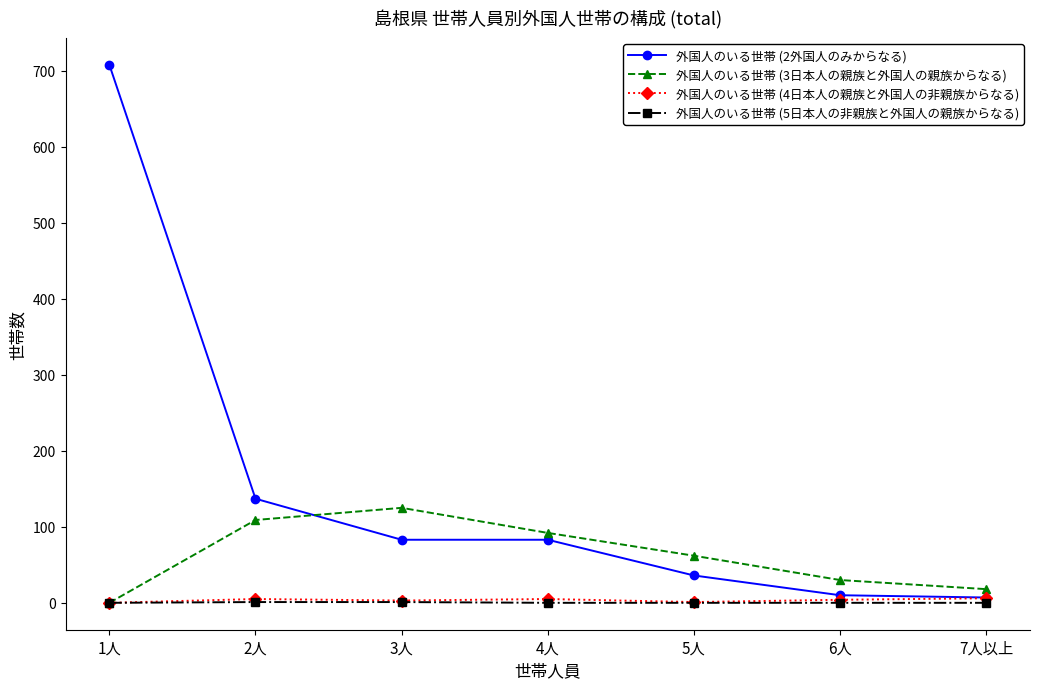

Between which two adjacent categories do 外国人のいる世帯 (3日本人の親族と外国人の親族からなる) and 外国人のいる世帯 (2外国人のみからなる) first intersect?

2人 and 3人